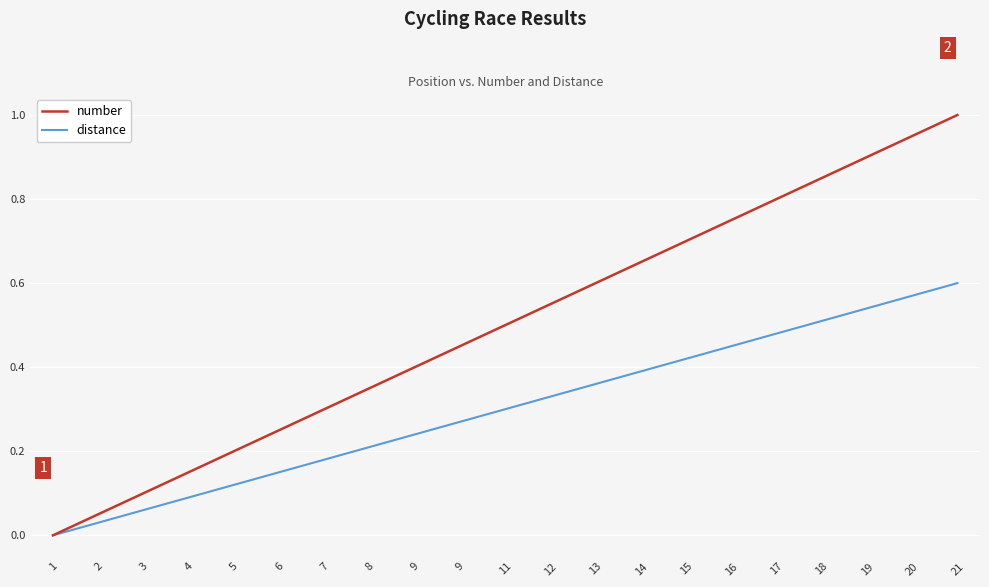

Does the chart display data point markers on the line(s)?

No